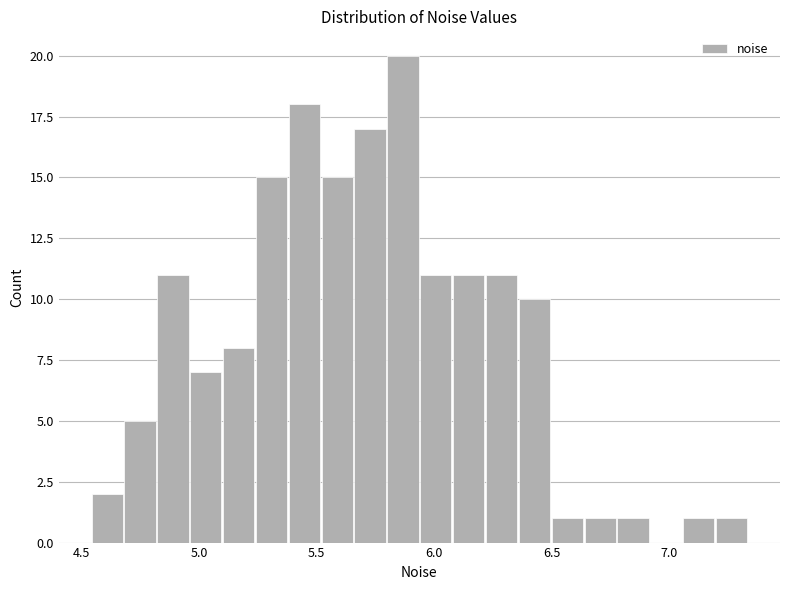

Read against the x-axis, roughly where is the centre of the tallest bar?

5.85